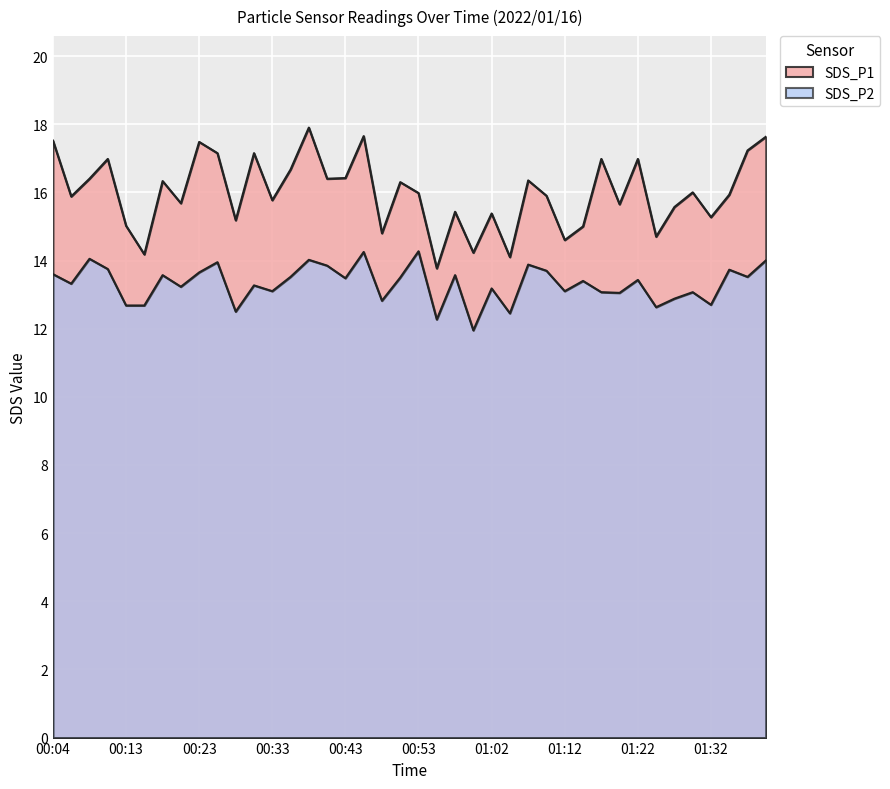

True or false: SDS_P2 has more than 1 interior local peaks.

True